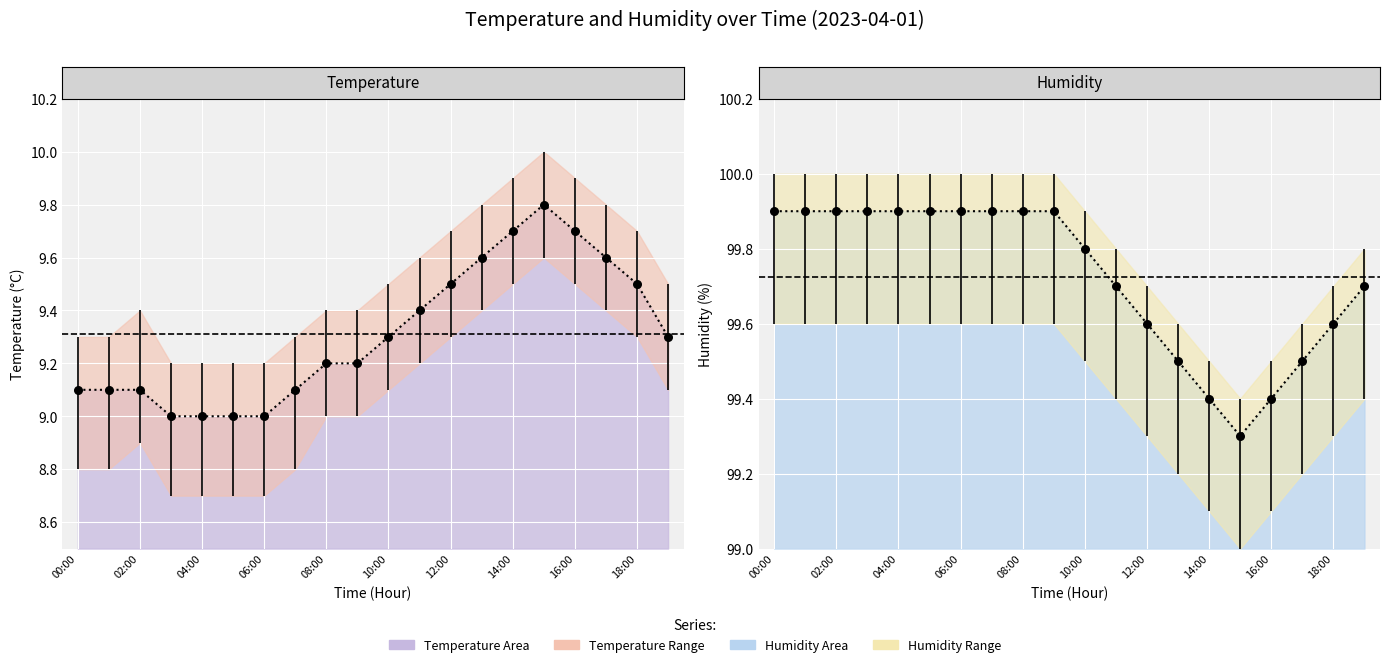

At which category is the sum across all series the highest?

08:00